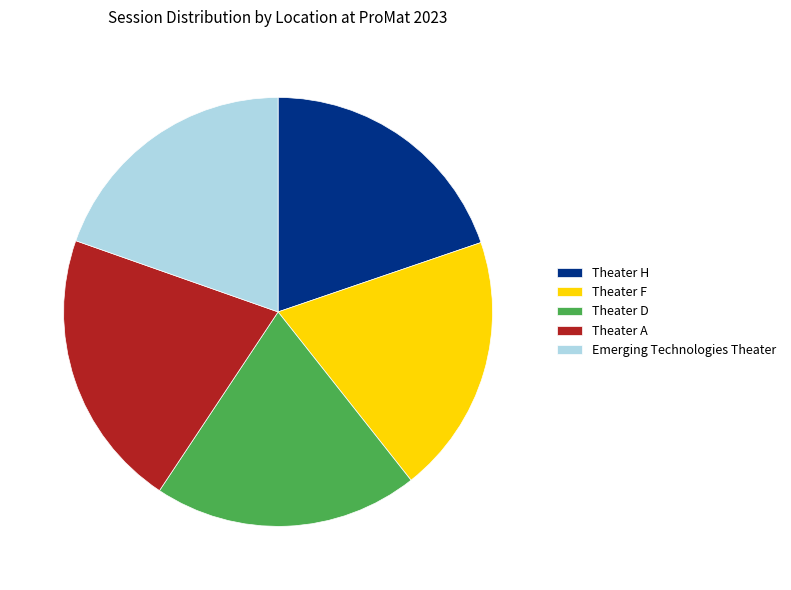

Approximately how many times larger is the value at Theater H compared to Emerging Technologies Theater?

1.0